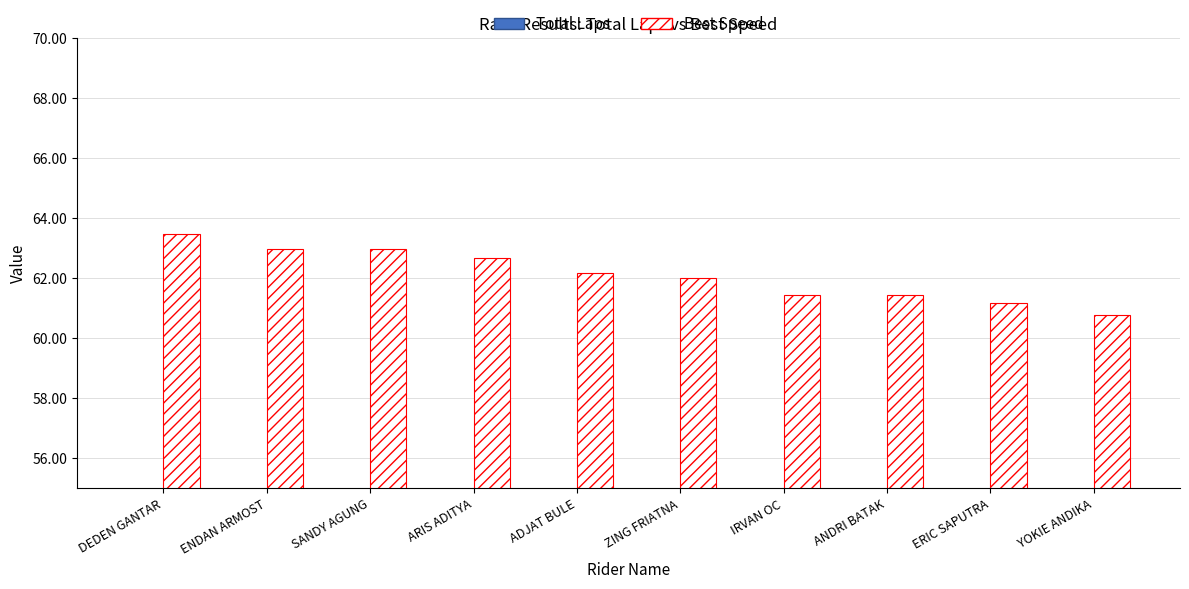

At how many categories does at least one series exceed 12?

10